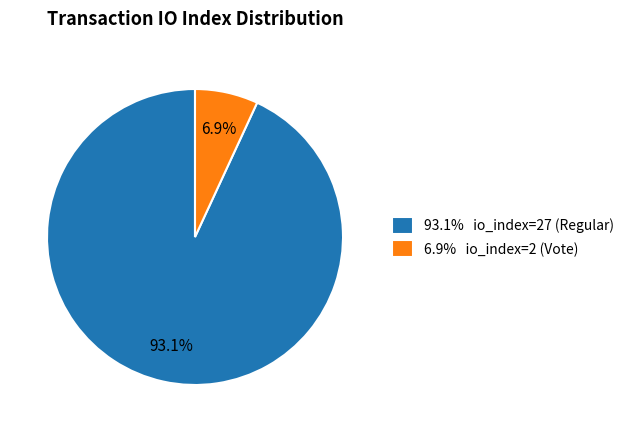

What is the ratio of the value at 93.1% io_index=27 (Regular) to the value at 6.9% io_index=2 (Vote)?

13.5